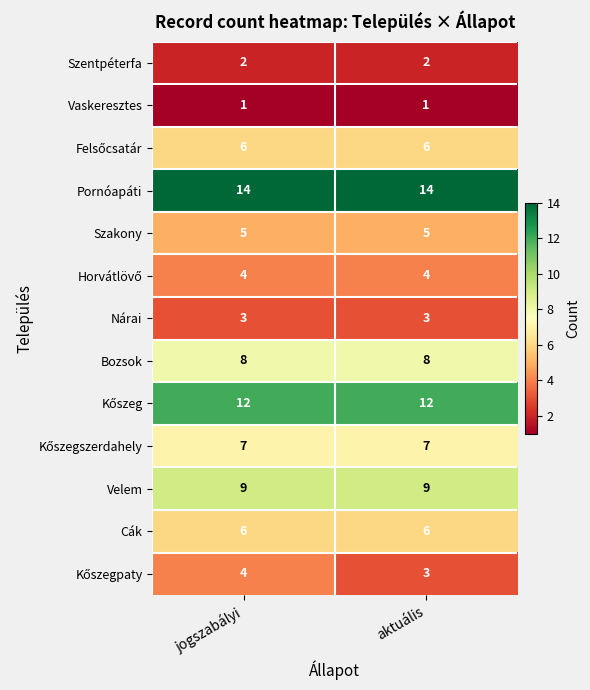

True or false: Bozsok has a value of 11 at aktuális.

False